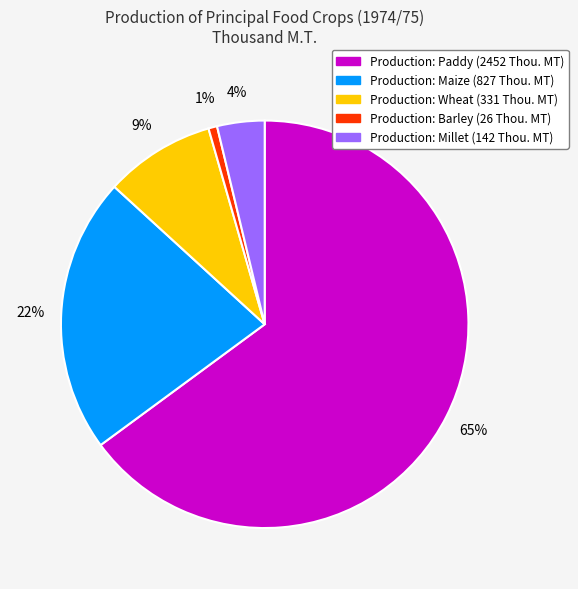

To the nearest percent, what is the average slice percentage?

20%